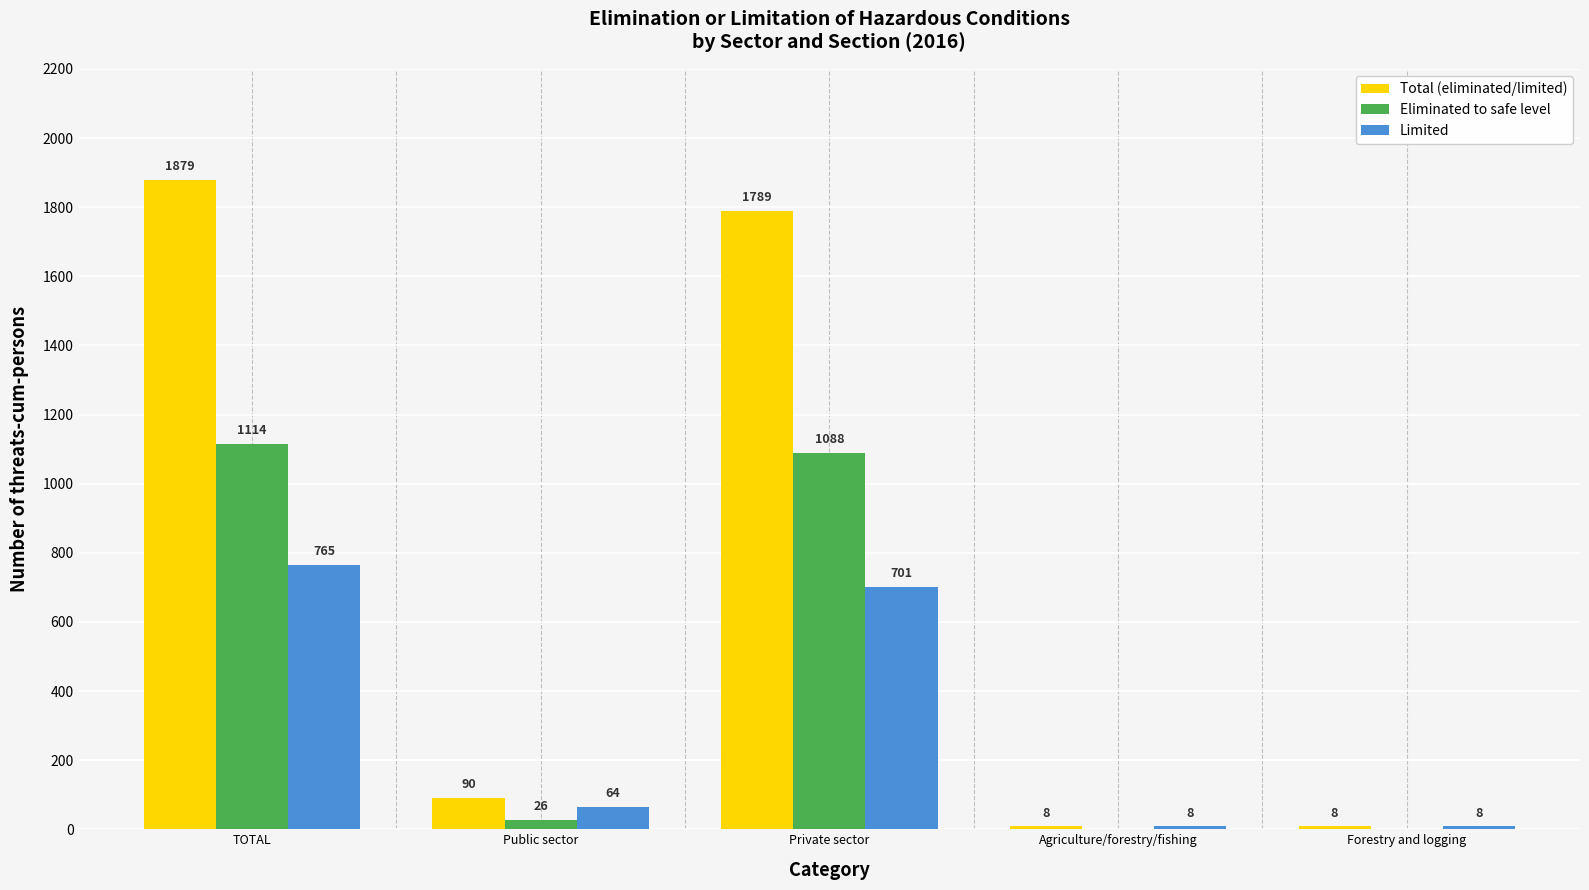

Reading left to right, list all the values displayed in this chart.

Total (eliminated/limited): 1879	90	1789	8	8
Eliminated to safe level: 1114	26	1088	0	0
Limited: 765	64	701	8	8